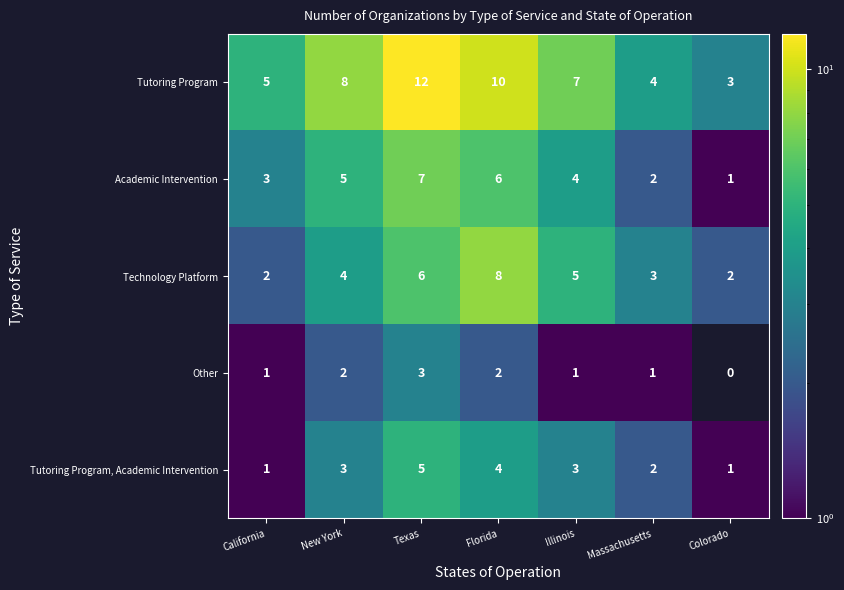

What is the total value across all series at New York?

22